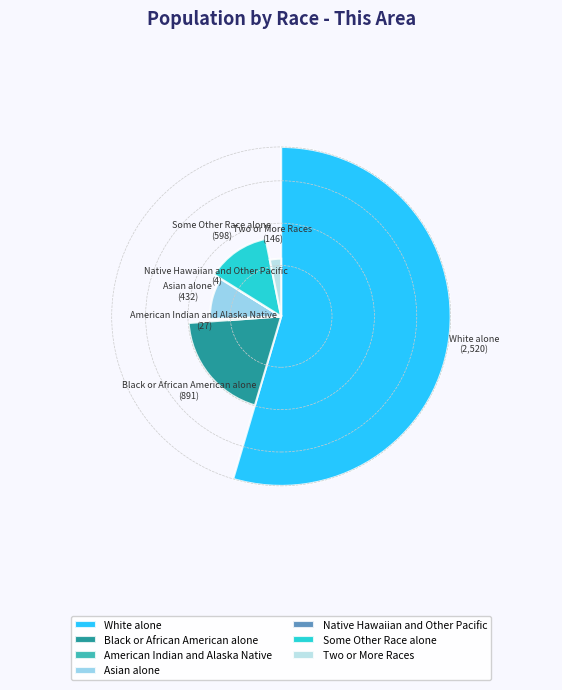

Which slice is the largest?

White alone